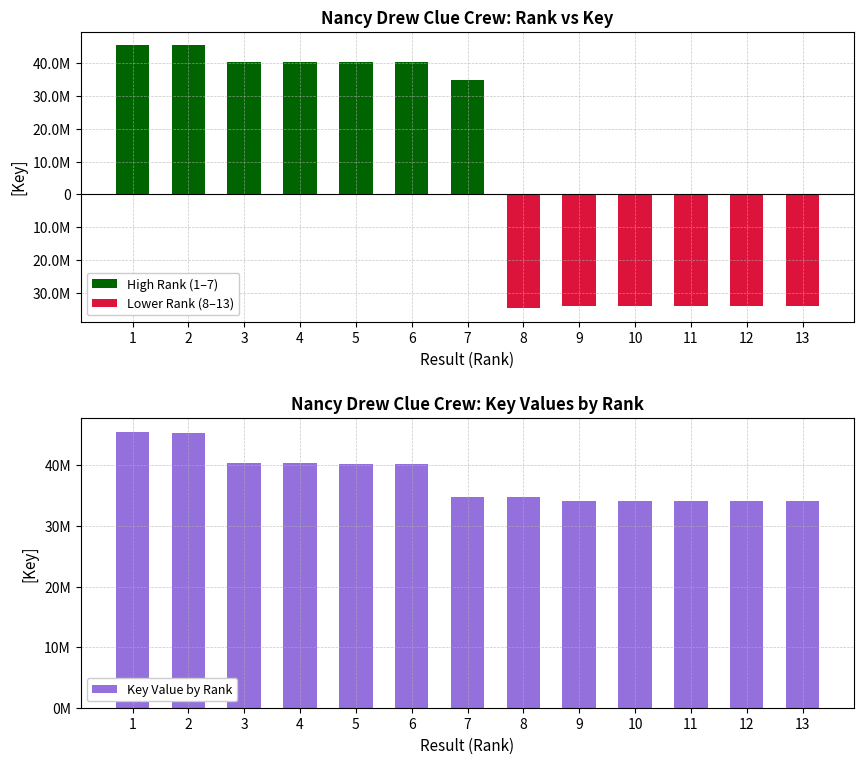

At which category does the chart reach its peak across all series?

1